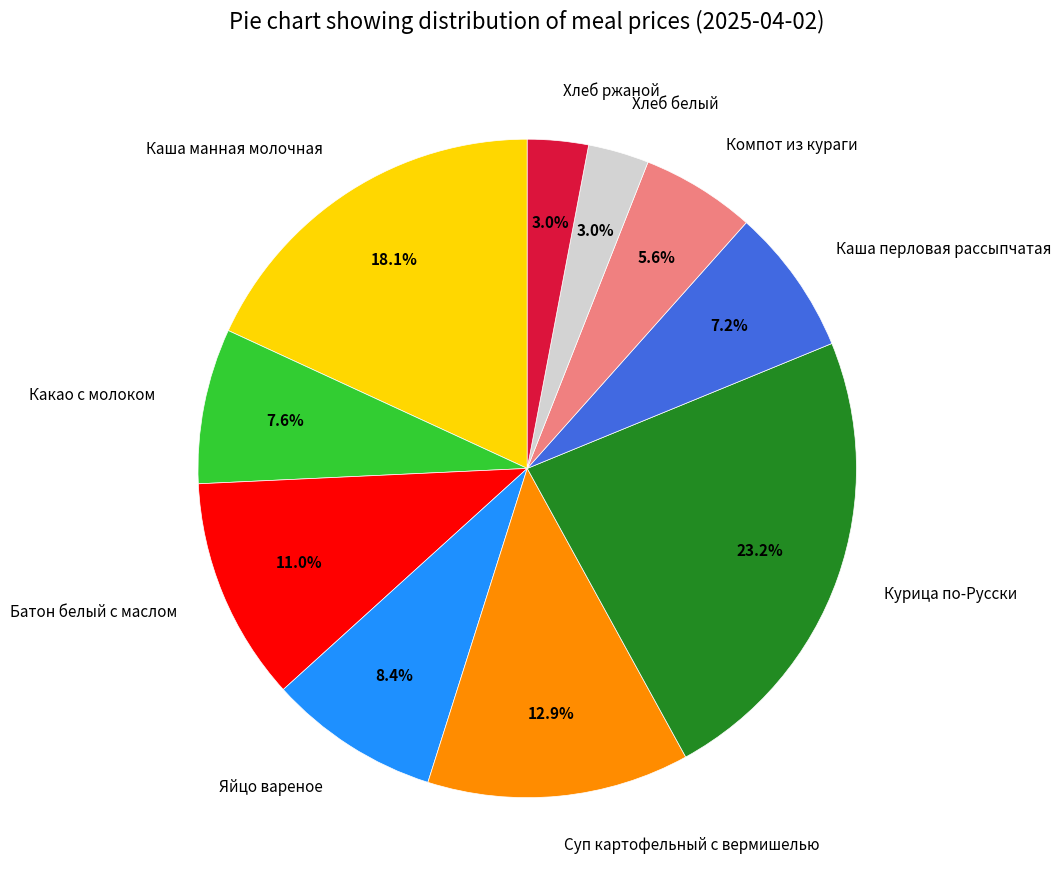

Does Каша манная молочная represent more than half of the total?

No